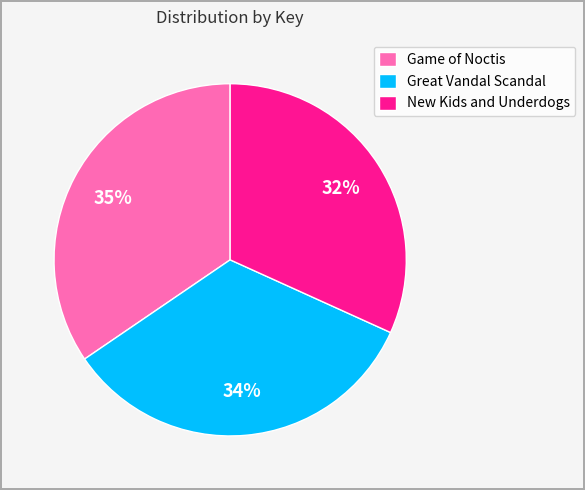

Combined, do Game of Noctis and Great Vandal Scandal account for over 50%?

Yes